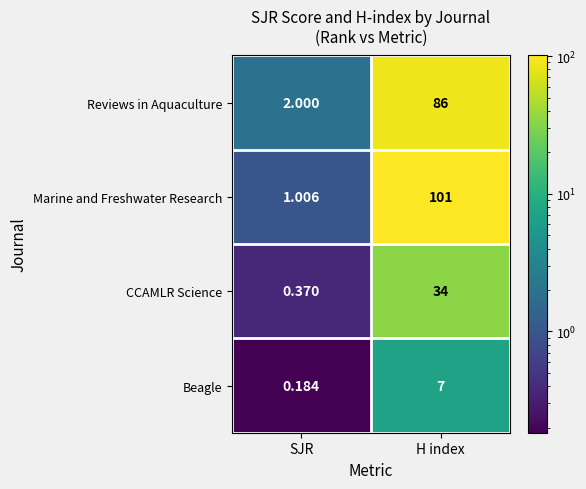

How many data points does each series have?

2